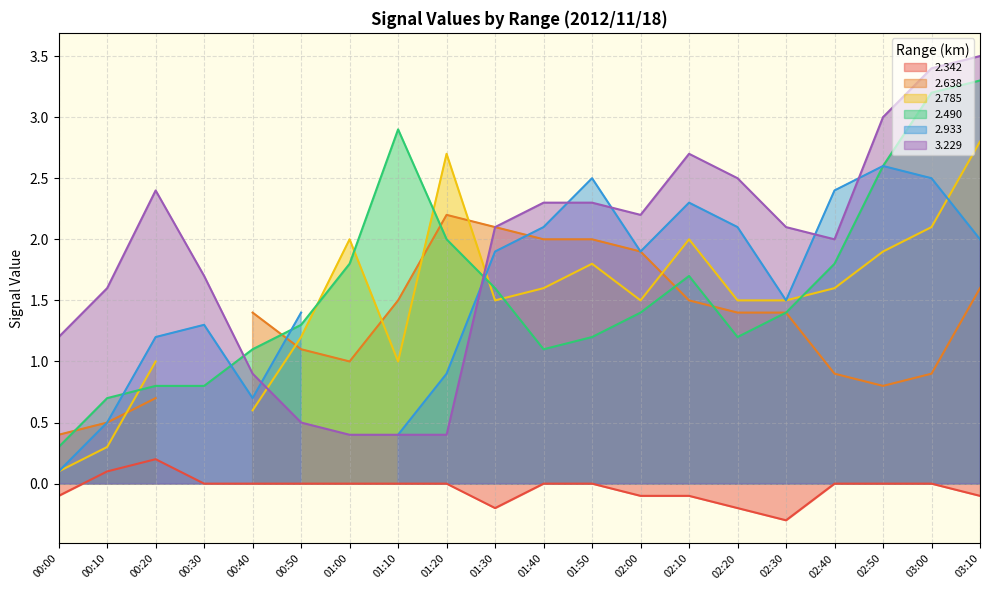

True or false: 3.229 has more than 0 points higher than both neighbors.

True